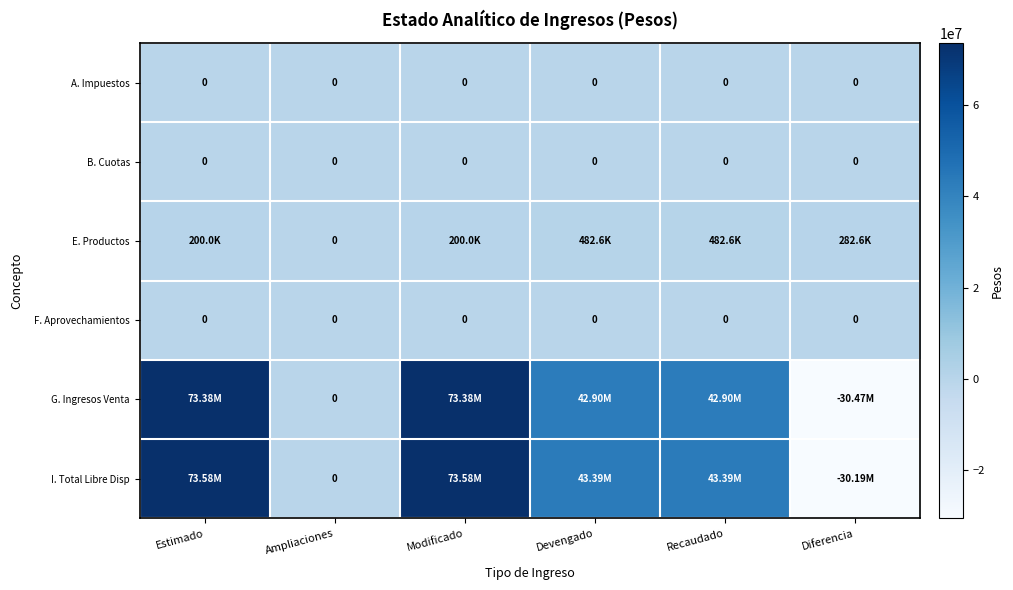

How many values in the E. Productos series are below 282632?

3